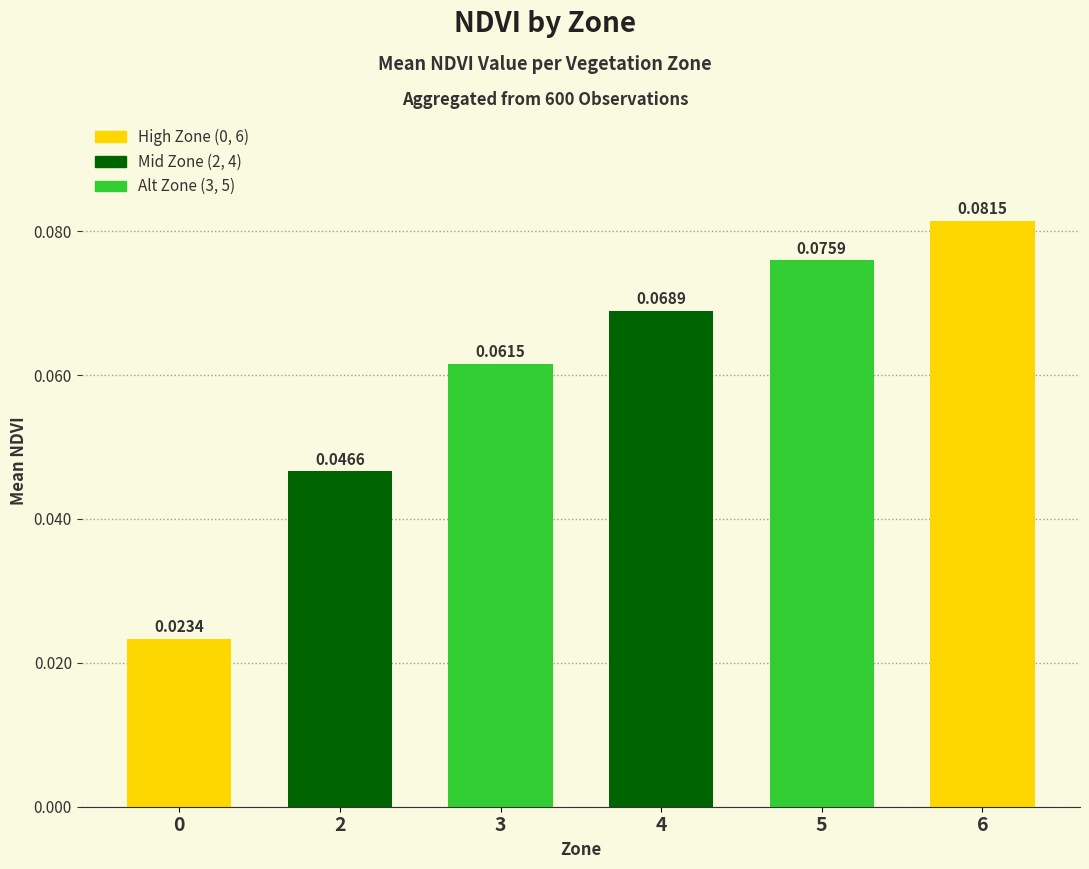

Which has a higher value, 0 or 3?

3